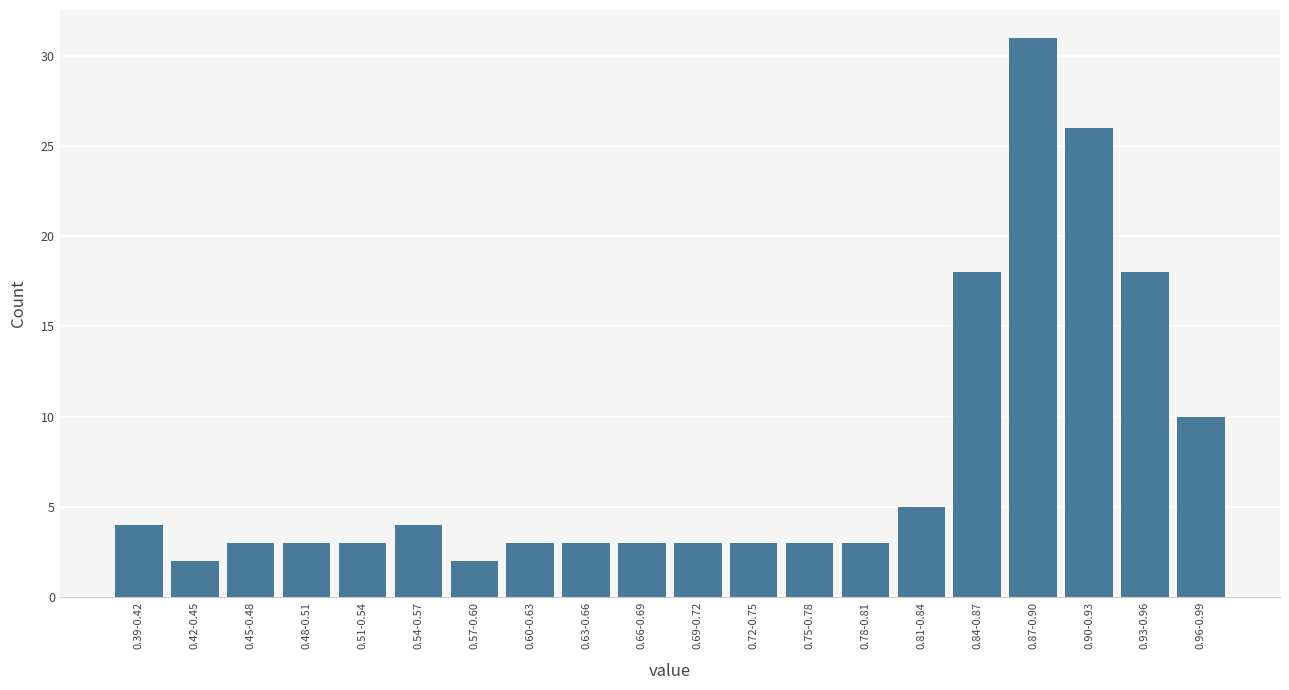

Reading right to left, transcribe all the data shown in this chart.

0.96-0.99=10	0.93-0.96=18	0.90-0.93=26	0.87-0.90=31	0.84-0.87=18	0.81-0.84=5	0.78-0.81=3	0.75-0.78=3	0.72-0.75=3	0.69-0.72=3	0.66-0.69=3	0.63-0.66=3	0.60-0.63=3	0.57-0.60=2	0.54-0.57=4	0.51-0.54=3	0.48-0.51=3	0.45-0.48=3	0.42-0.45=2	0.39-0.42=4